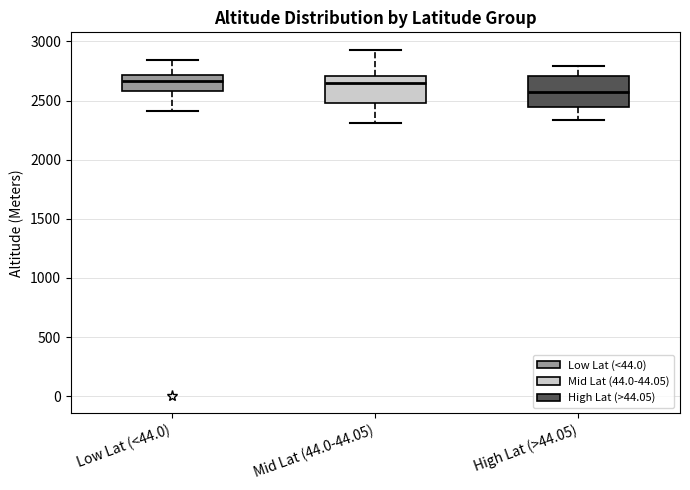

Where does the upper whisker of the box for Mid Lat (44.0-44.05) end on the y-axis? The values are not printed on the chart, so give them approximately, as read against the axis.

2950